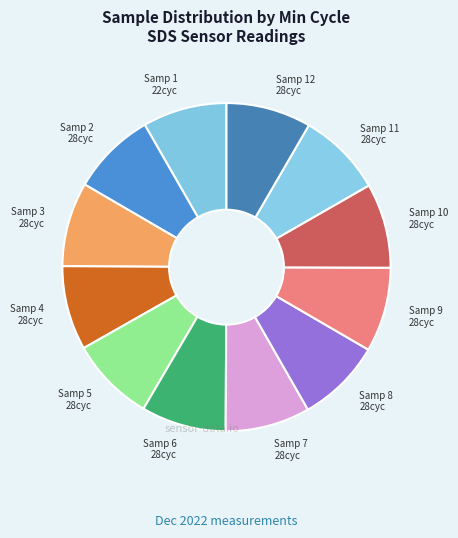

Approximately how many times larger is the value at Samp 8 28cyc compared to Samp 12 28cyc?

1.0